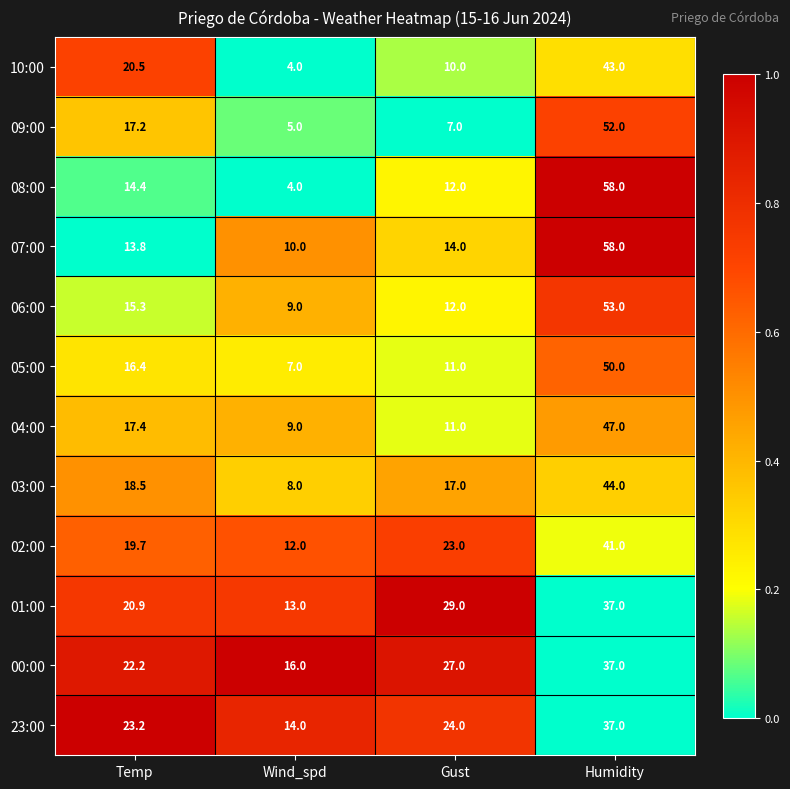

What is the total value across all series at Gust?

197.0